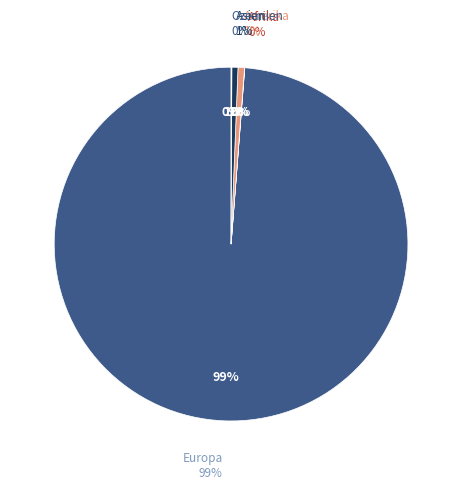

Do Afrika and Asien together represent more than half of the pie?

No